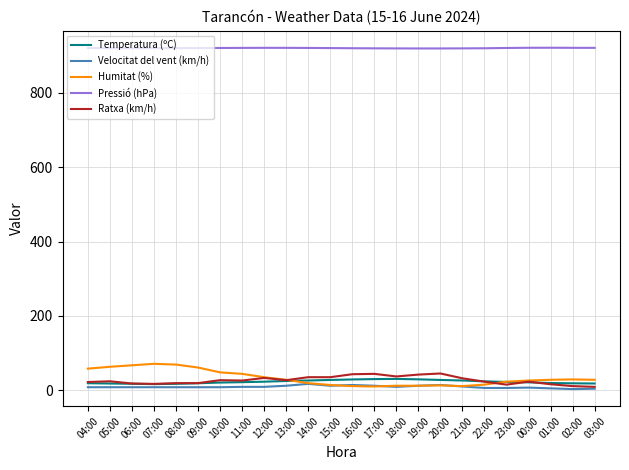

Is the value of Ratxa (km/h) at 12:00 greater than the value of Pressió (hPa) at 00:00?

No